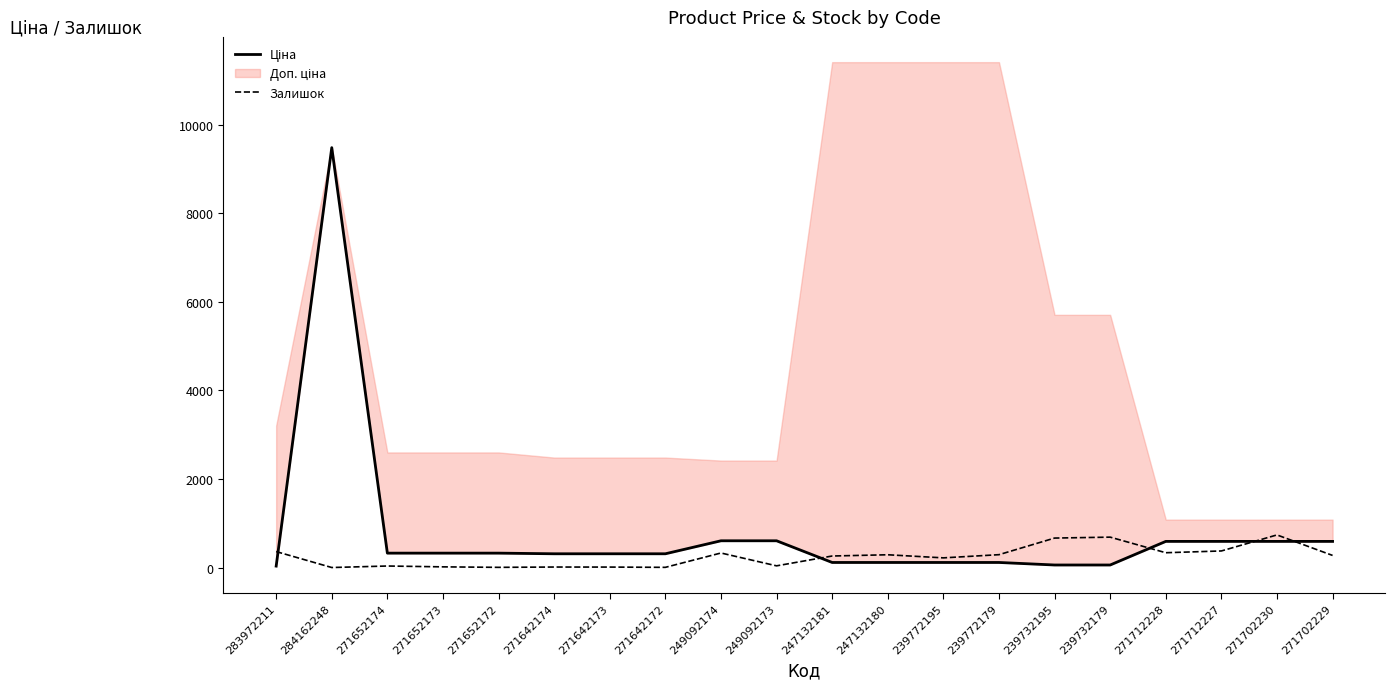

Reading left to right, list all the values displayed in this chart.

Ціна: 32.0	9480.1	324.8	324.8	324.8	310.3	310.3	310.3	603.7	603.7	114.1	114.1	114.1	114.1	57.0	57.0	589.9	589.9	589.9	589.9
Залишок: 360.0	0.0	34.0	15.0	4.0	11.0	10.0	4.0	328.0	38.0	260.0	288.0	218.0	290.0	665.0	686.0	334.0	374.0	736.0	273.0